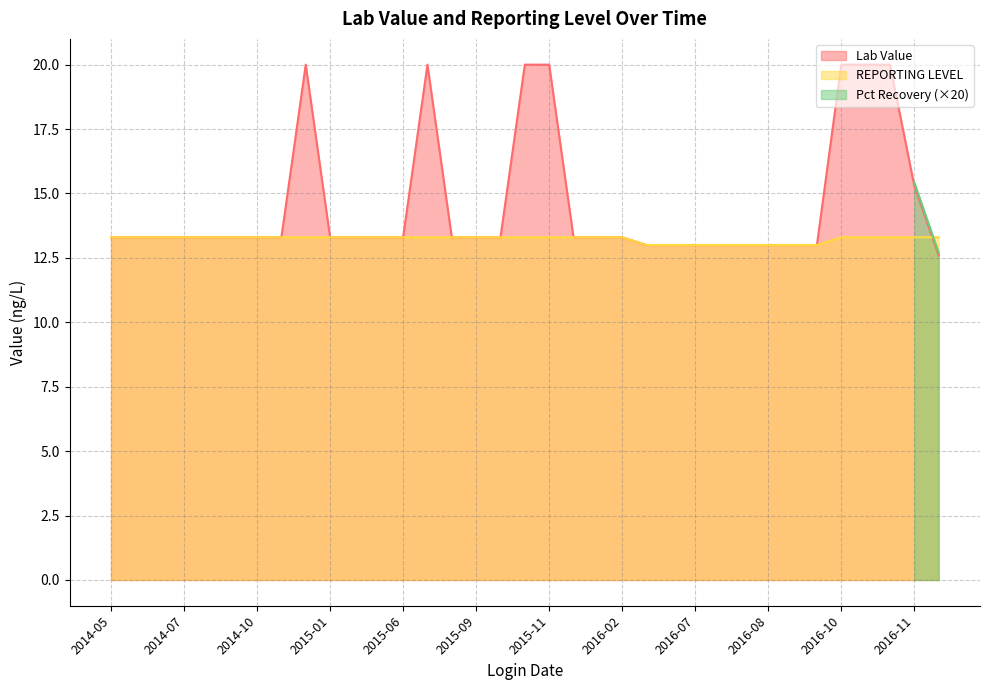

At which label is REPORTING LEVEL closest to 13?

2016-03